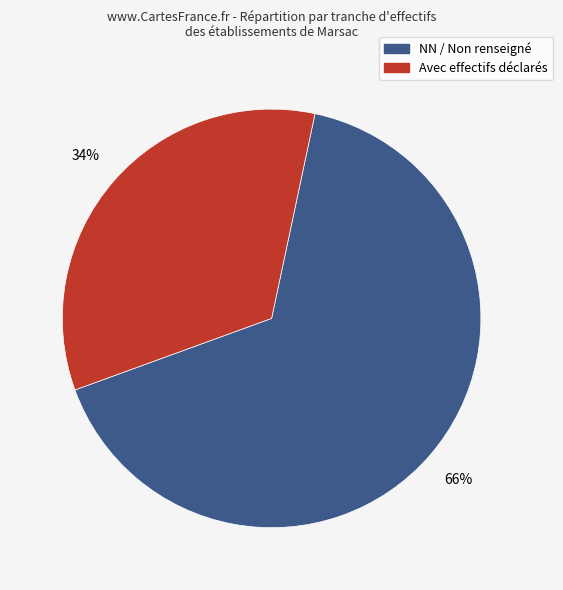

To the nearest percent, what is the difference between the largest and smallest slice percentages?

32%